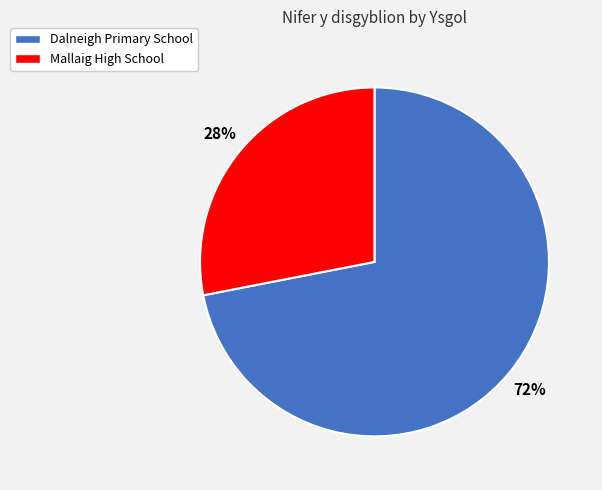

Rank the categories by value from highest to lowest.

Dalneigh Primary School, Mallaig High School